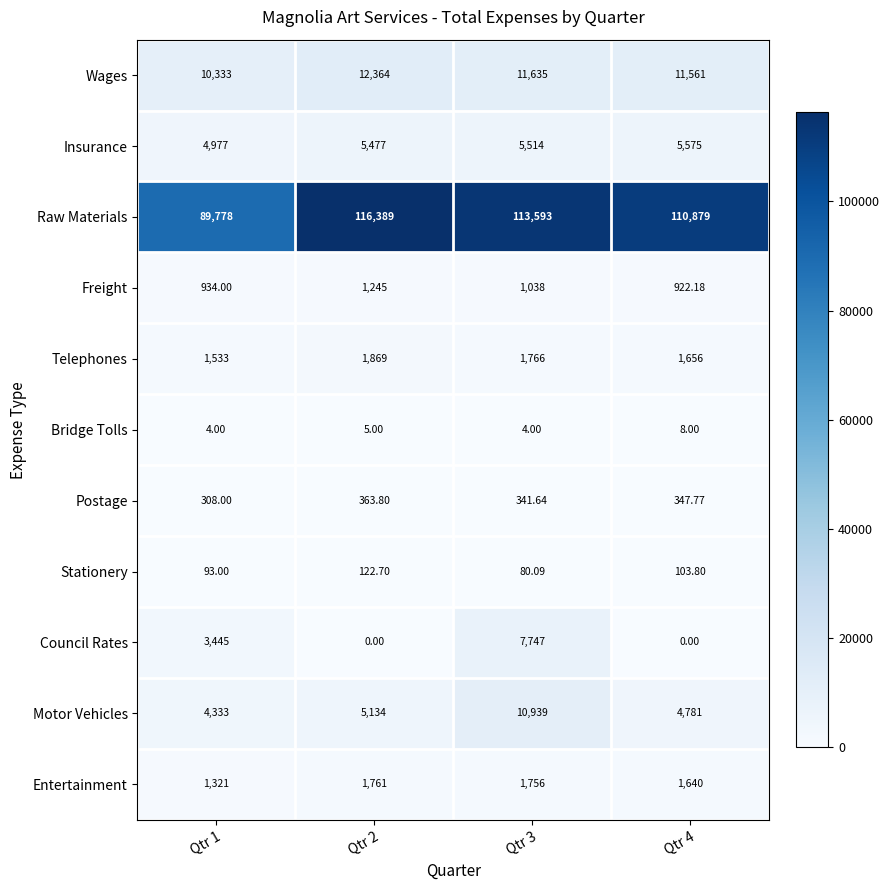

At Qtr 4, list the series in order from smallest to largest.

Council Rates, Bridge Tolls, Stationery, Postage, Freight, Entertainment, Telephones, Motor Vehicles, Insurance, Wages, Raw Materials